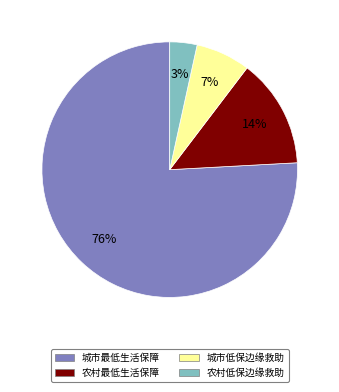

The 城市低保边缘救助 slice represents 7% of the pie. True or false?

True